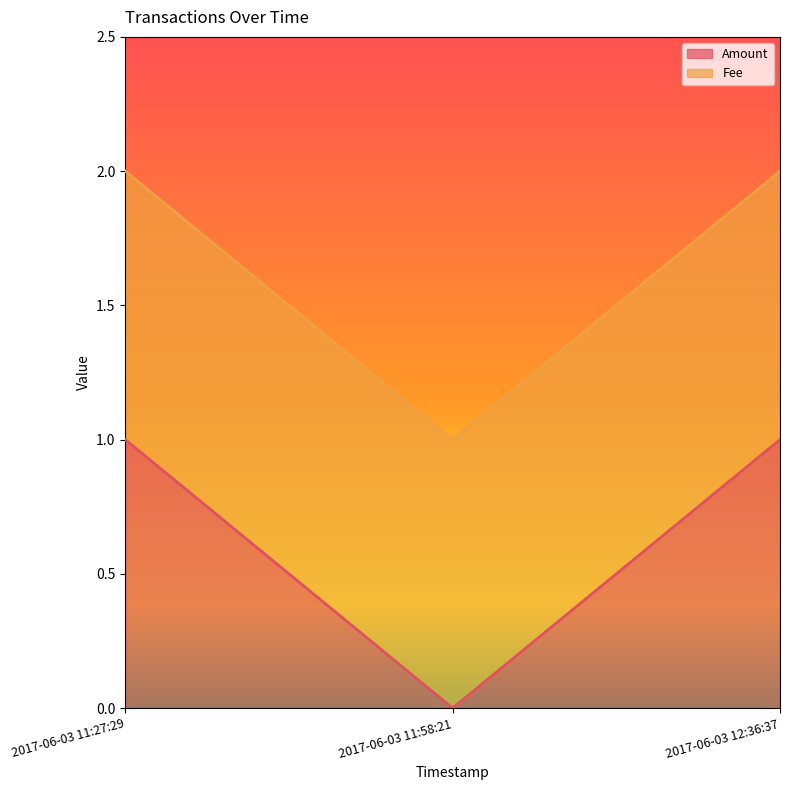

Reading left to right, extract all data points from this chart.

1	0	1